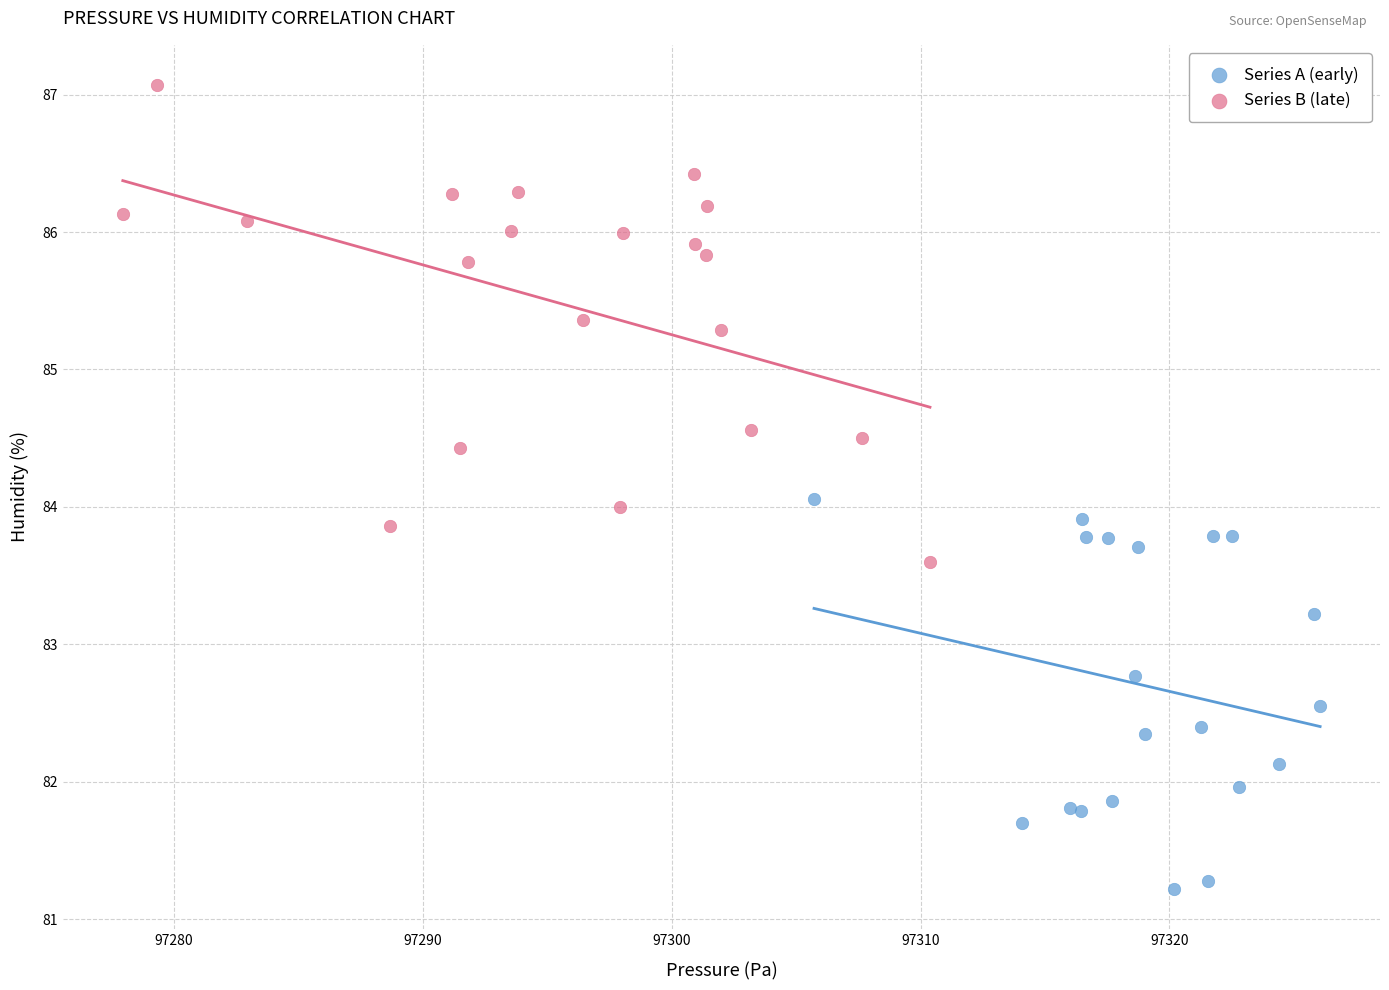

Which series has the widest spread of Y values?

Series B (late)